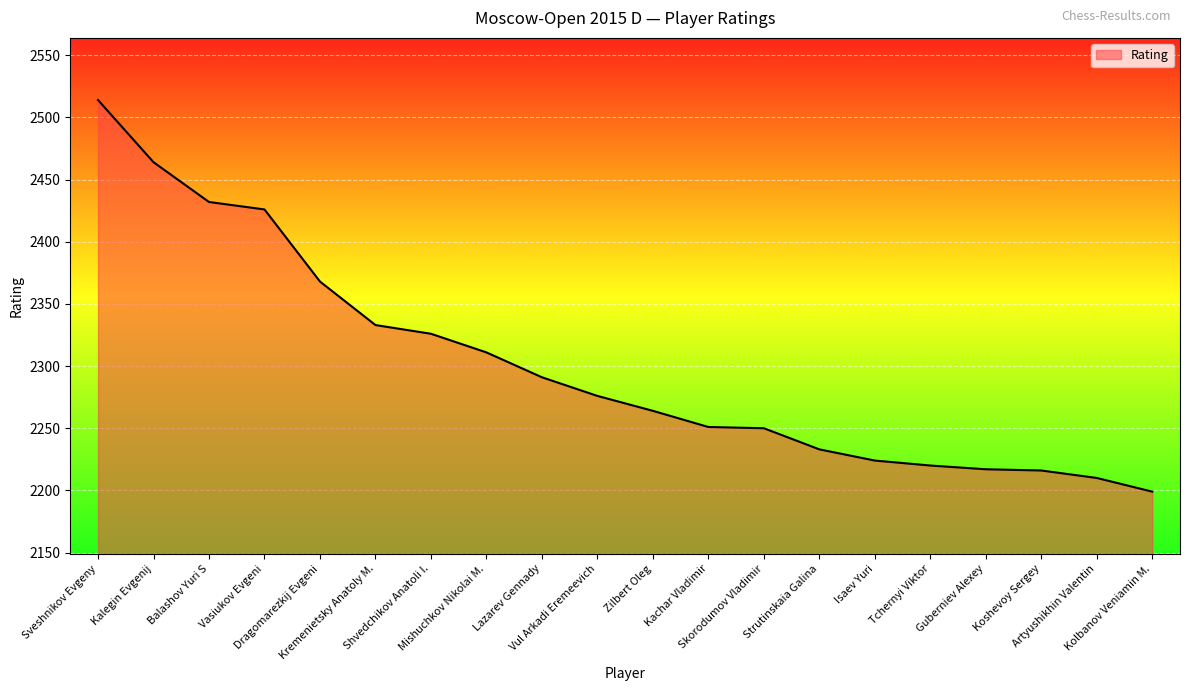

What is the difference between the maximum and minimum values?

315